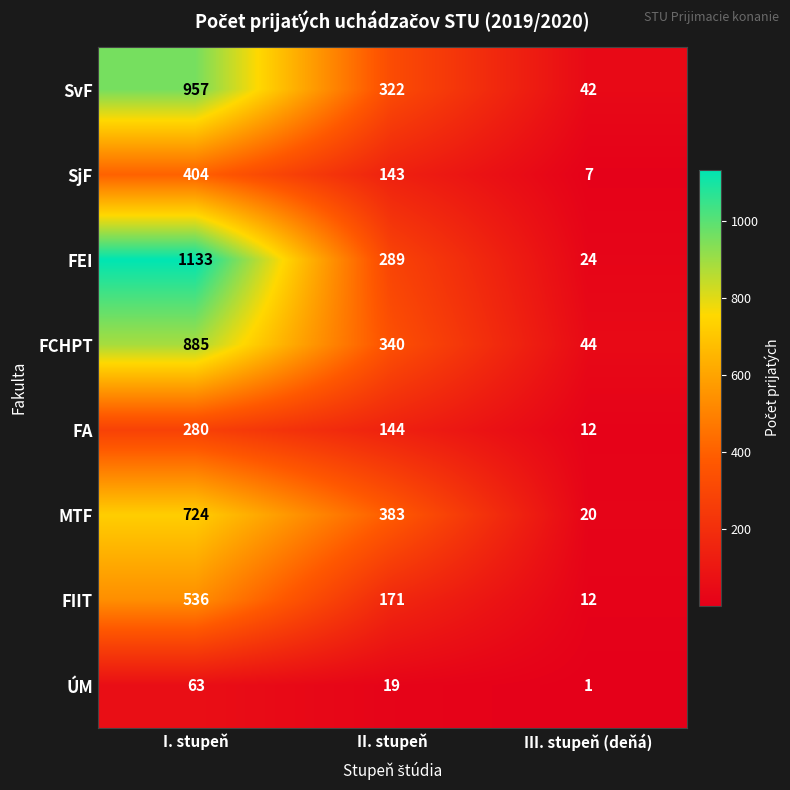

What is the spread (max minus min) of values at II. stupeň?

364